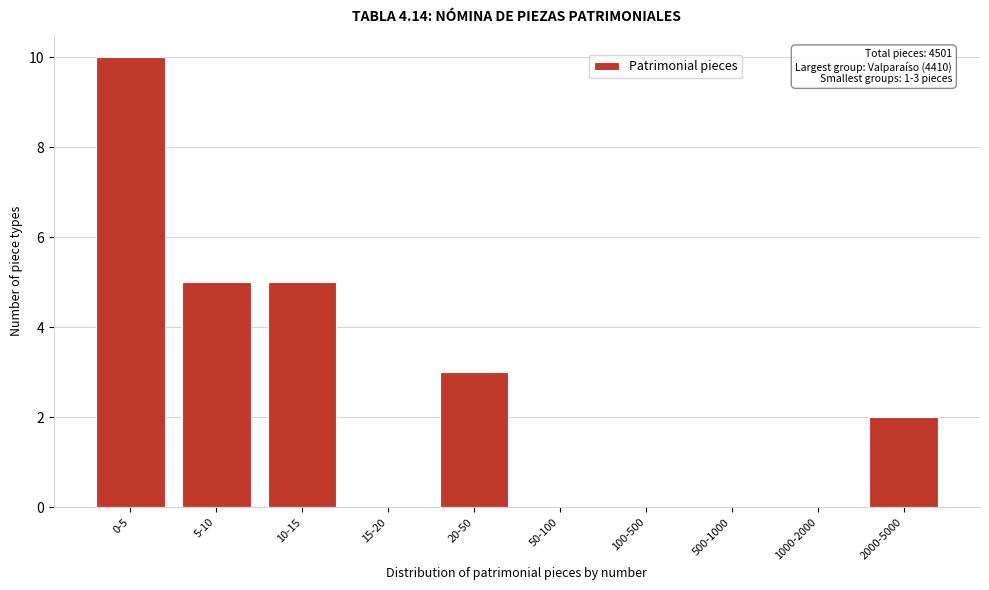

Reading right to left, list all the values displayed in this chart.

2000-5000=2	1000-2000=0	500-1000=0	100-500=0	50-100=0	20-50=3	15-20=0	10-15=5	5-10=5	0-5=10